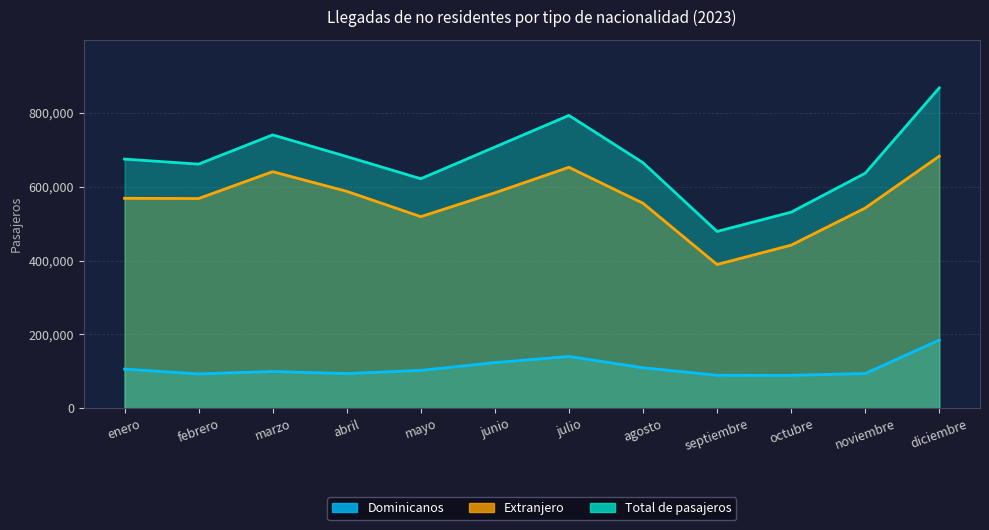

True or false: Total de pasajeros and Dominicanos cross at least once.

False